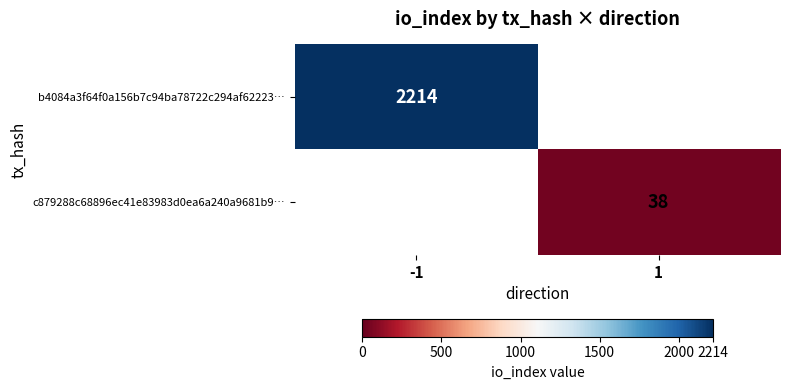

What is the greatest value displayed?

2214.0